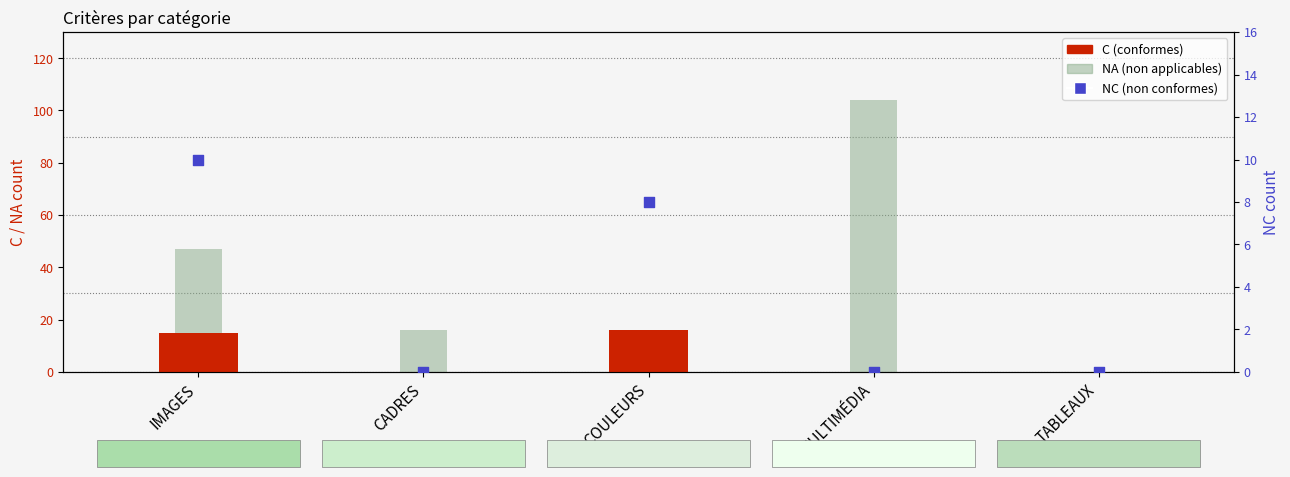

At which category is the sum across all series the highest?

MULTIMÉDIA